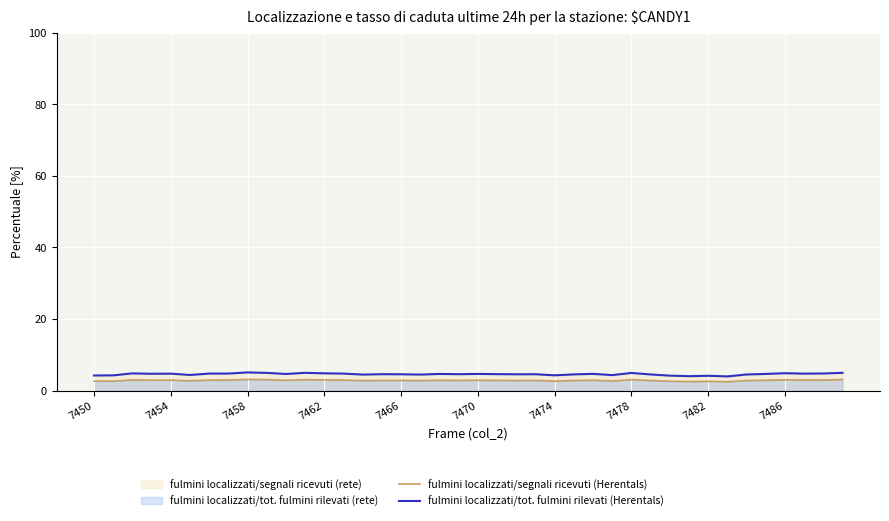

Which series has the largest total across all categories?

fulmini localizzati/tot. fulmini rilevati (Herentals)